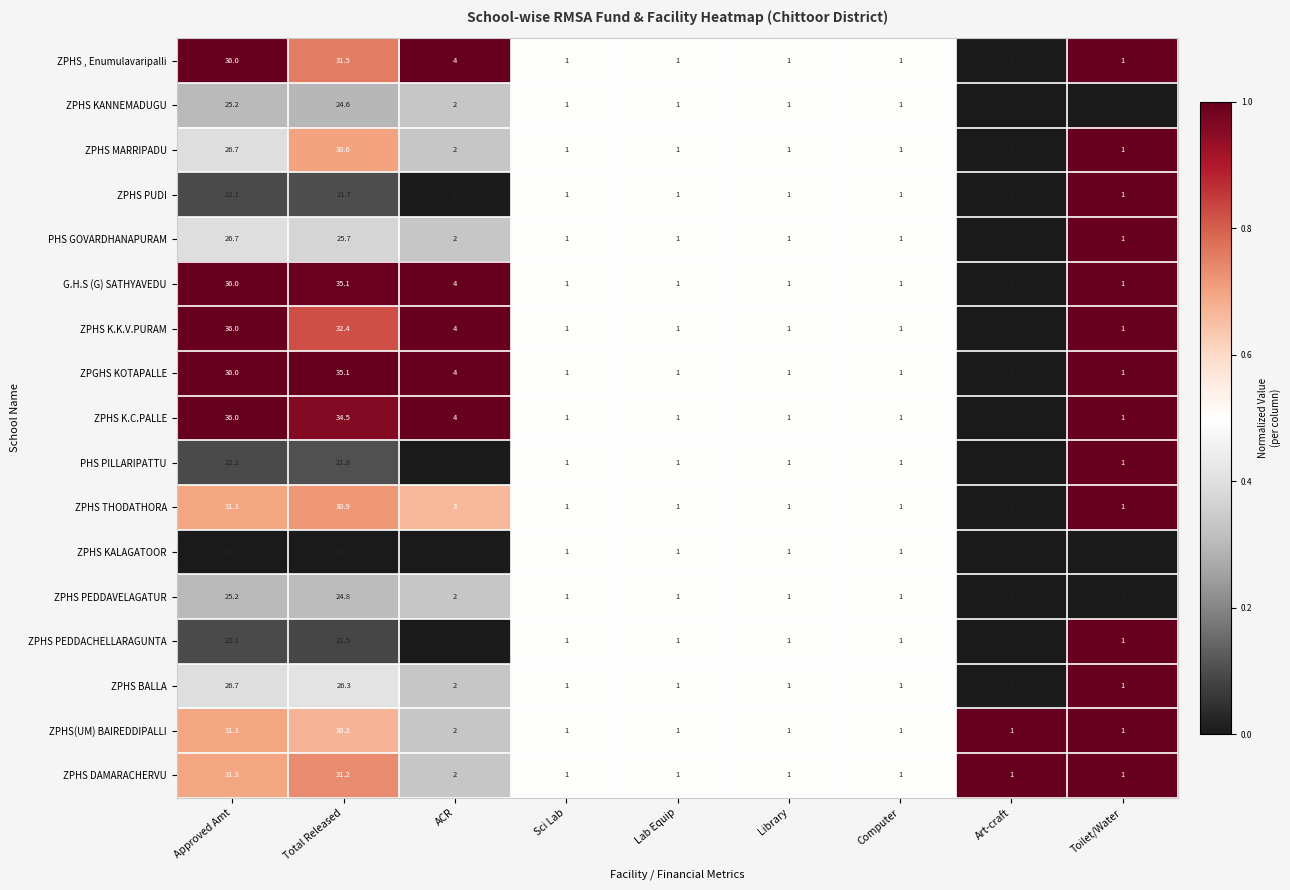

What value does the ZPHS PEDDAVELAGATUR series have at Library?

1.0